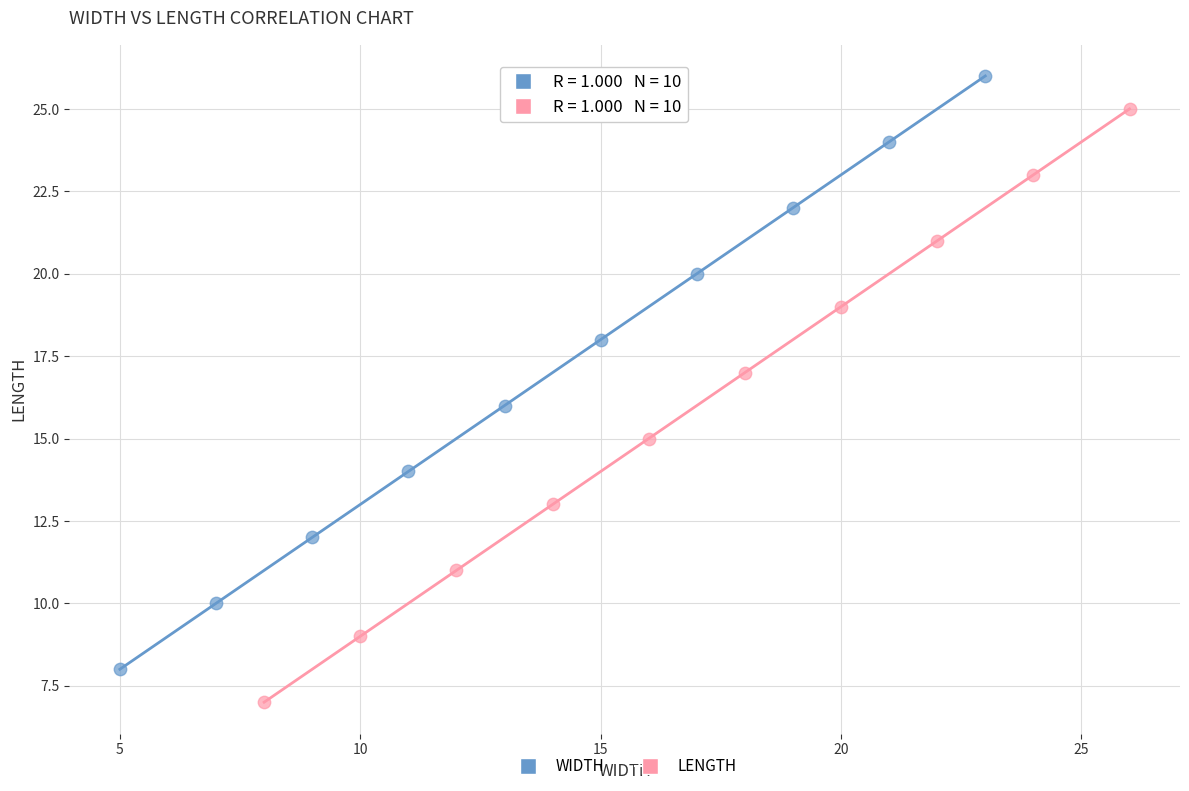

Which series reaches the minimum Y coordinate?

LENGTH